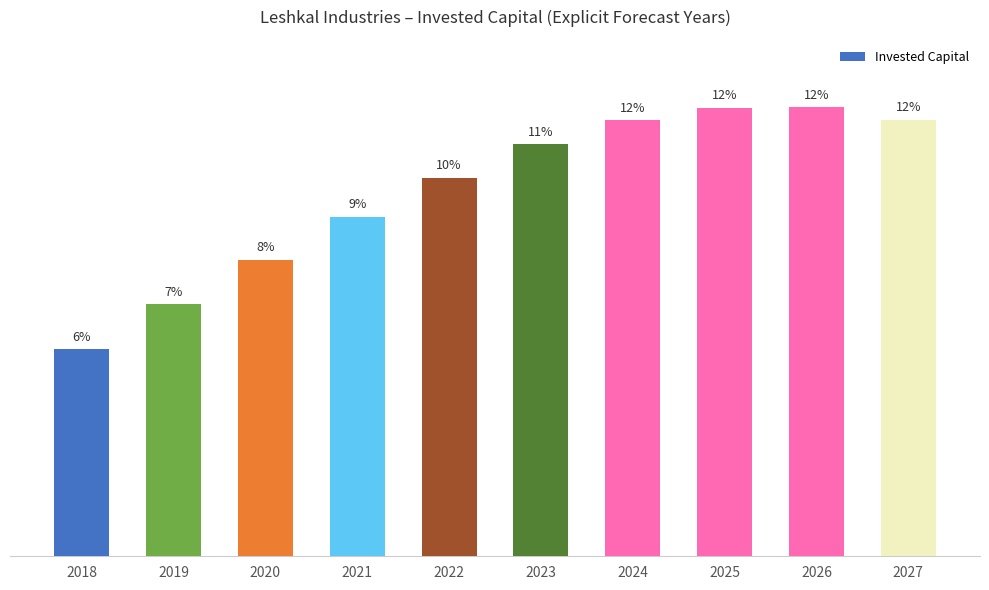

How many bars are there in total?

10